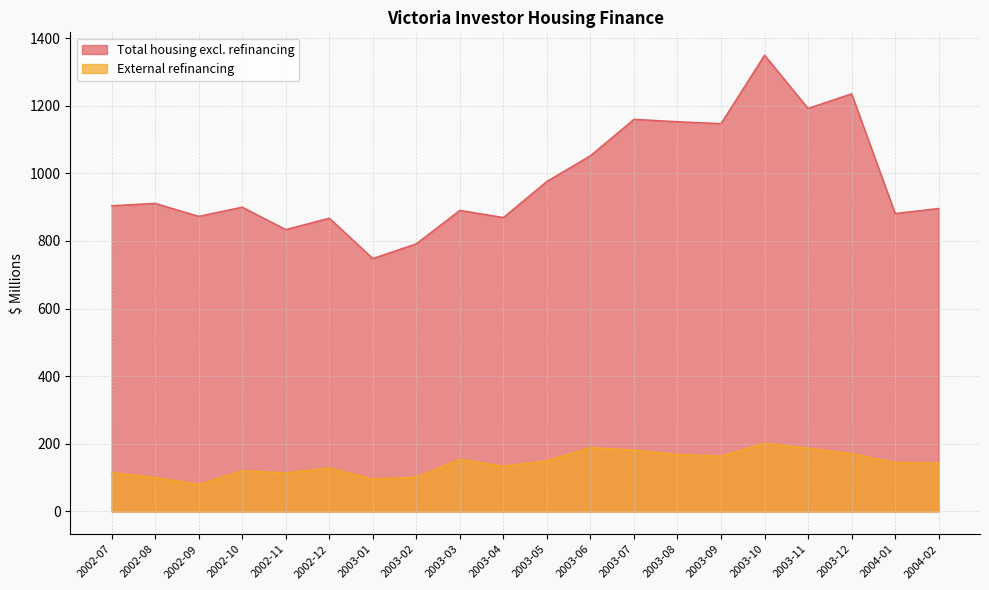

Is the value of Total housing excl. refinancing at 2003-02 greater than the value of External refinancing at 2003-12?

Yes